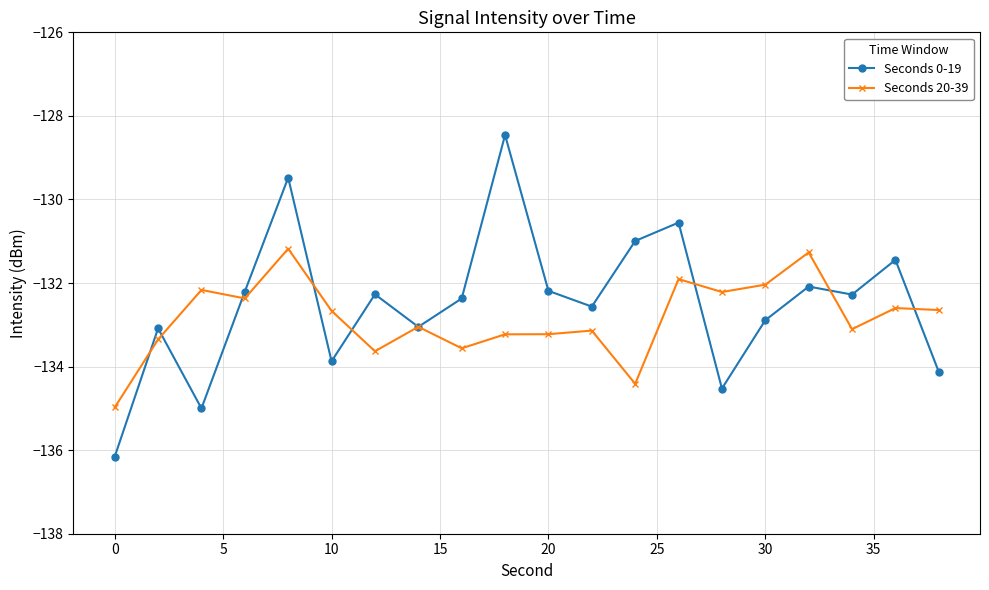

What is the difference between the second highest and minimum values in the Seconds 20-39 series?

3.7